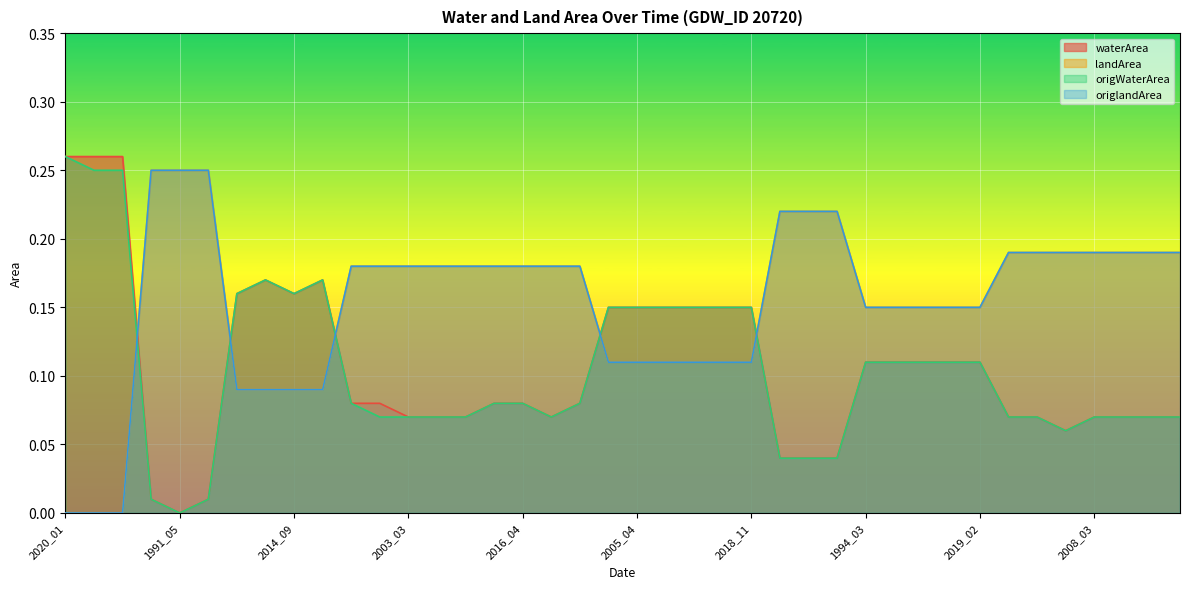

Between 2002_03 and 2003_03, which series saw the biggest shift?

waterArea